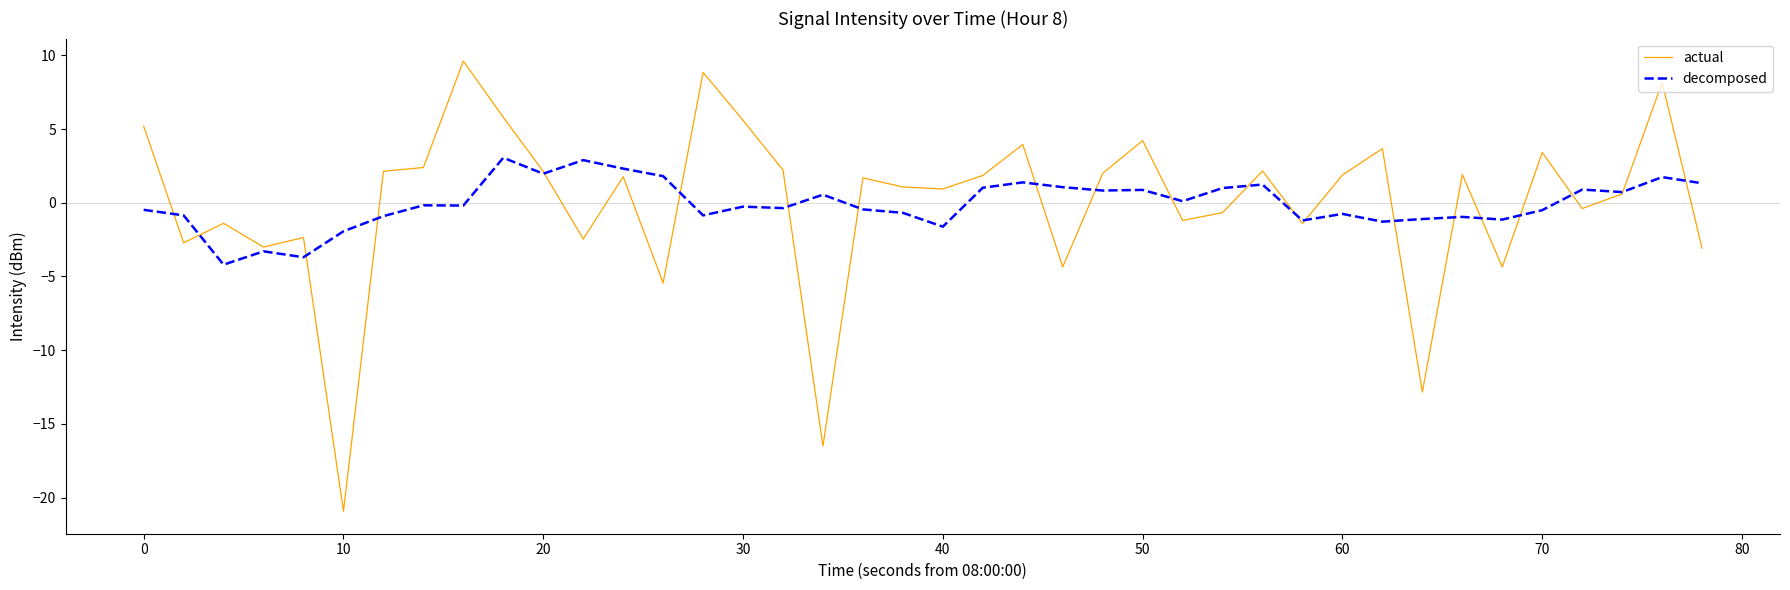

Rank the series by their maximum value, from lowest to highest.

decomposed, actual